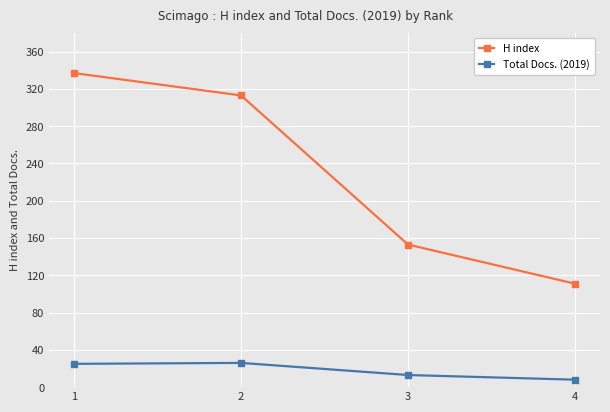

How many values in the H index series are below 313?

2